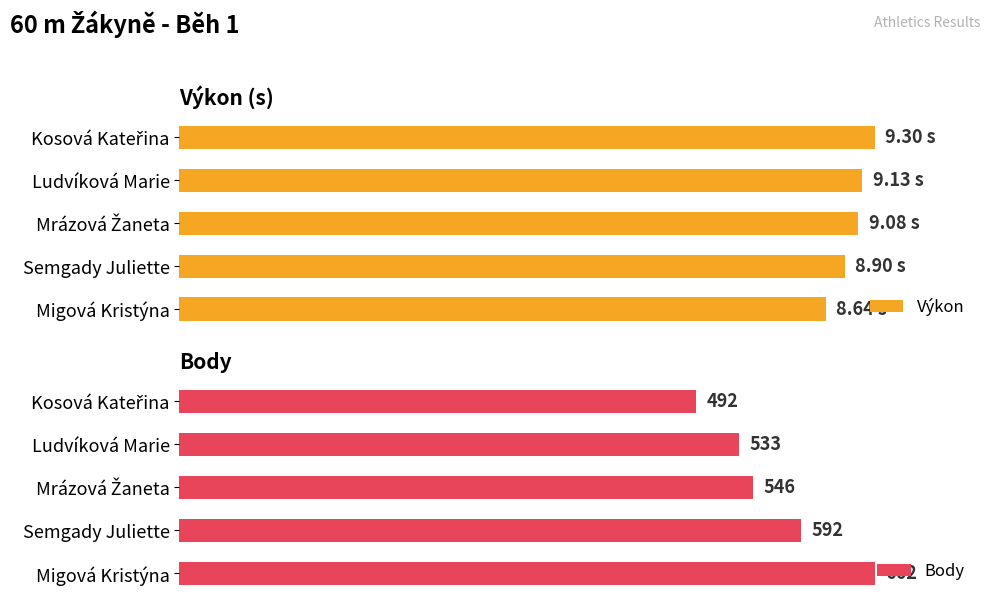

What is the difference between the maximum and minimum values in the Výkon series?

7.1